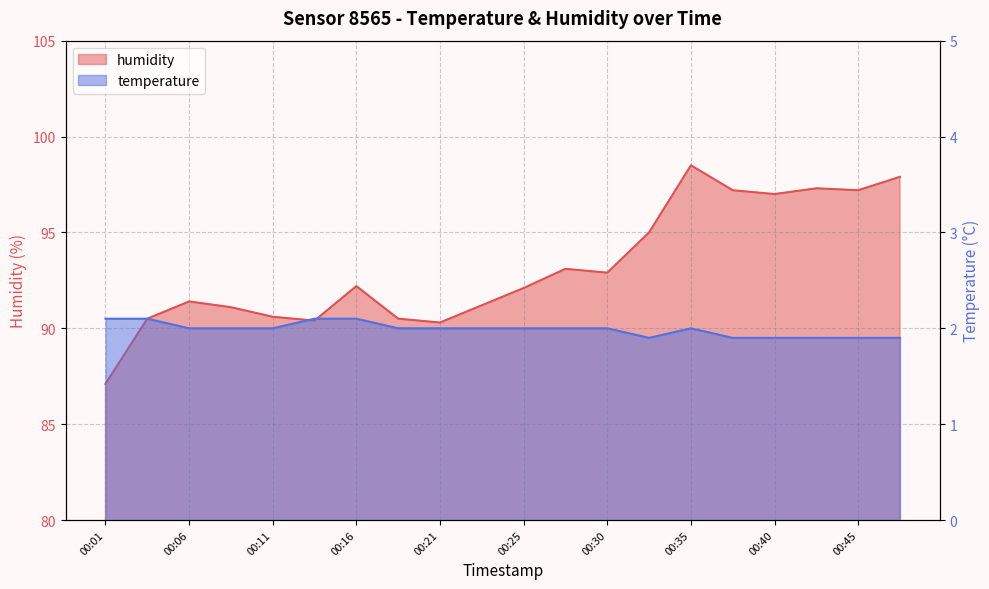

How many values in the humidity series exceed 92?

11